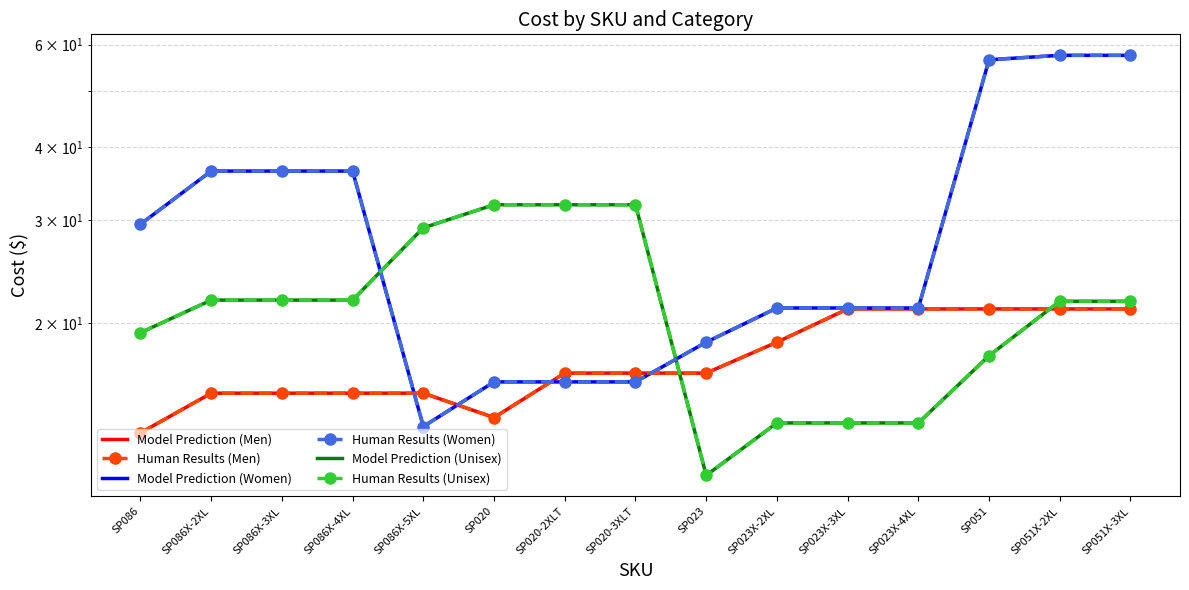

Between SP086X-2XL and SP023X-3XL, which series saw the biggest shift?

Women_Cost (Solid)